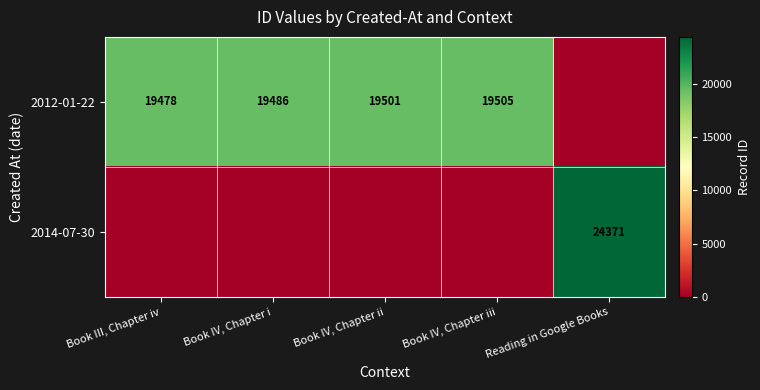

True or false: 2012-01-22 has a value of 19486 at Book IV, Chapter i.

True